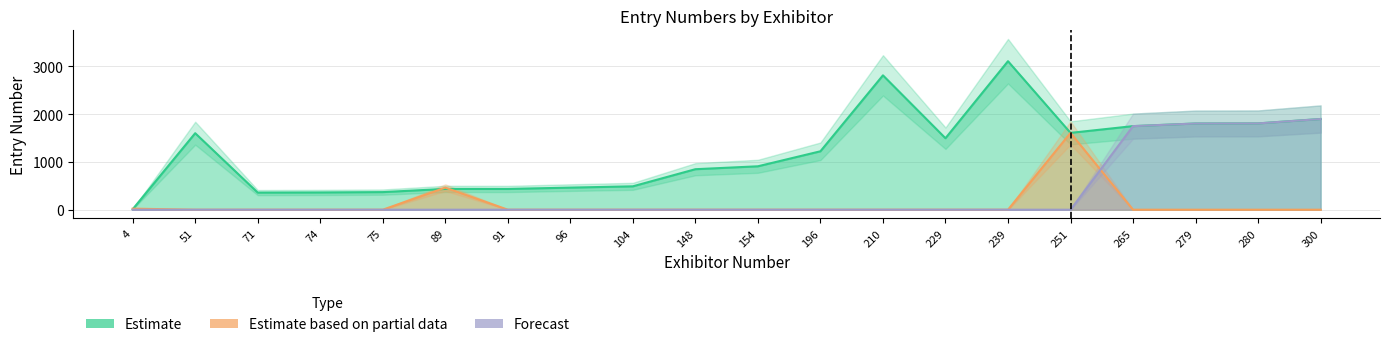

At which category is the sum across all series the highest?

300